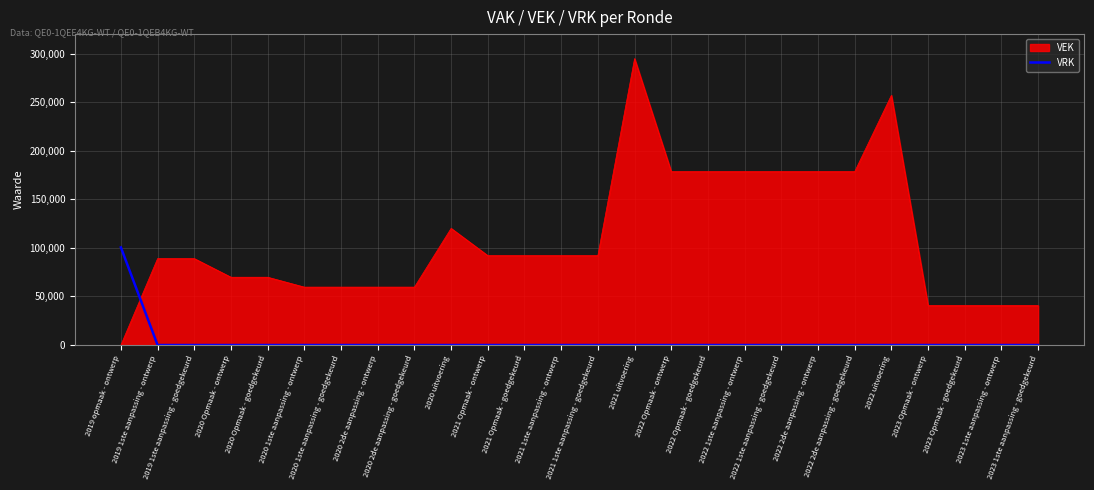

What is the maximum value for VEK?

294804